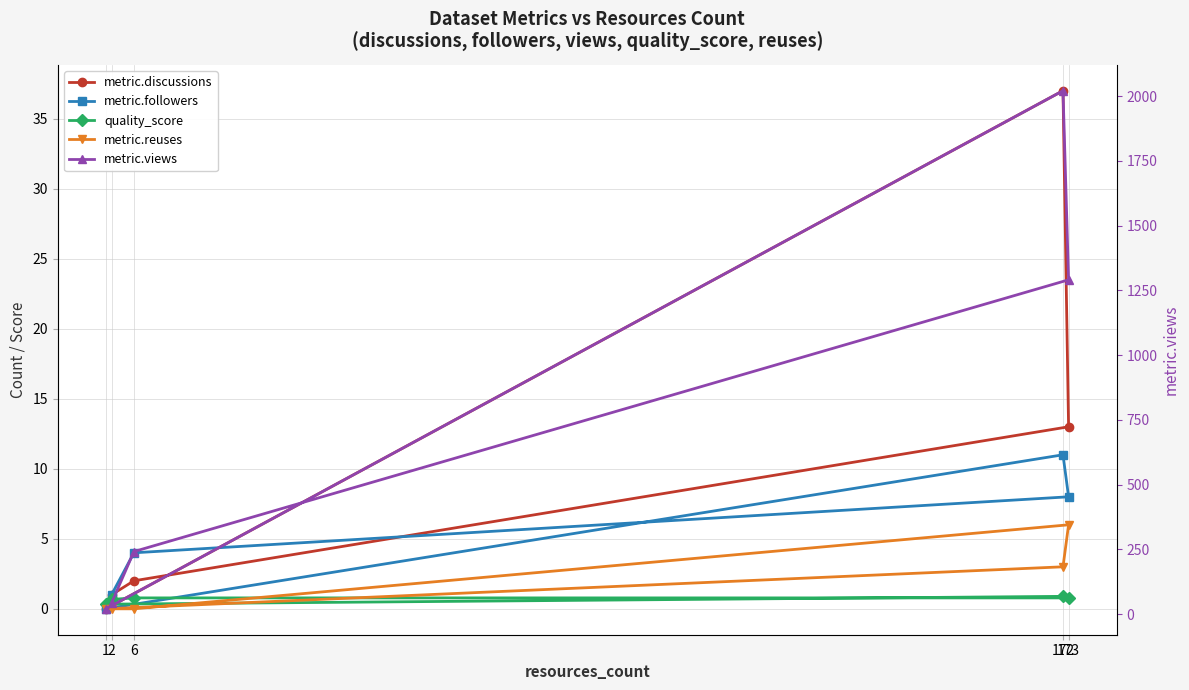

What is the difference between the maximum and minimum values in the metric.views series?

2000.0